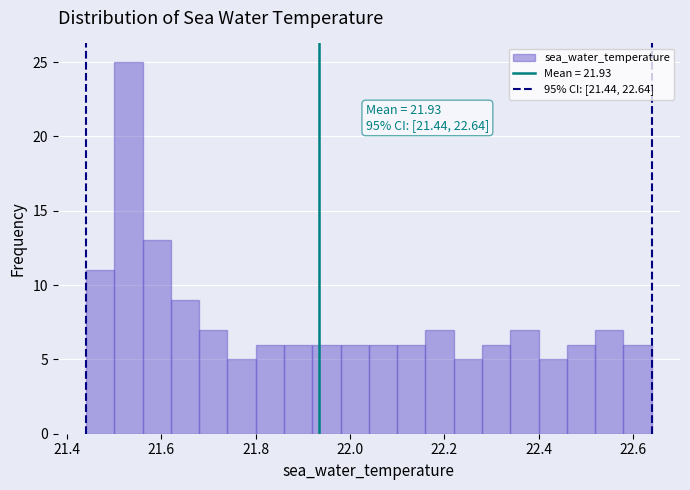

Around what value on the x-axis is the tallest bar? Give the approximate position of its centre, as read against the axis.

21.54